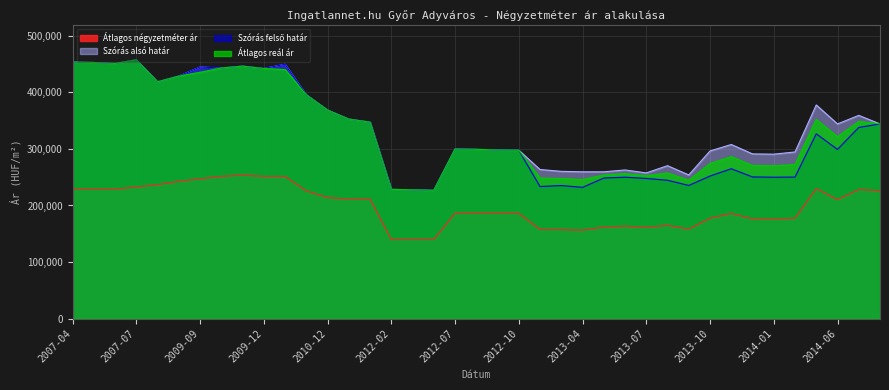

True or false: Szórás felső határ has more than 1 interior local peaks.

True